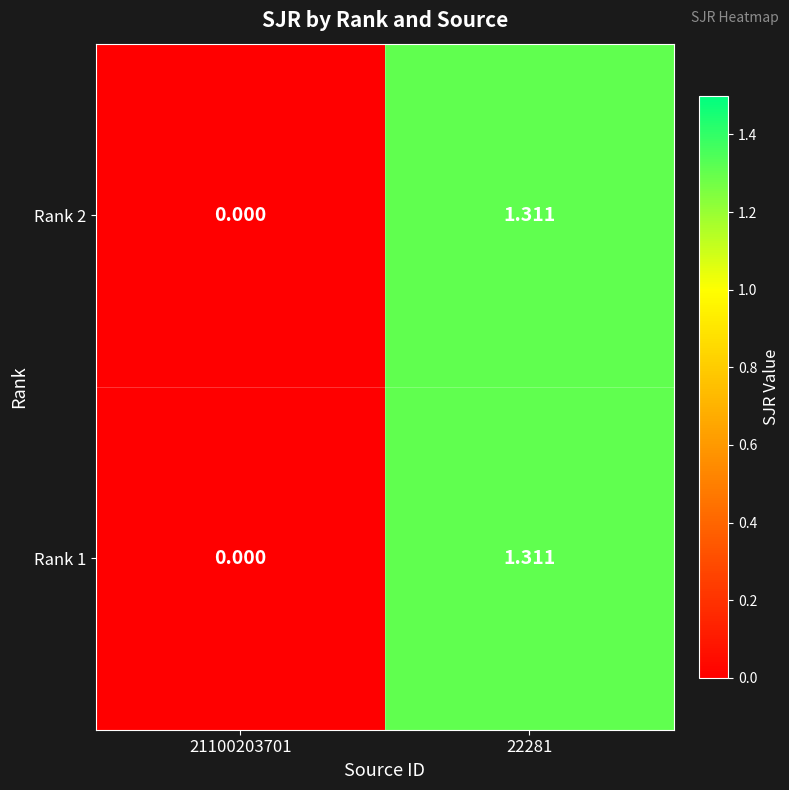

Reading left to right, extract all data points from this chart.

Rank 2: 21100203701=0.0	22281=1.3
Rank 1: 21100203701=0.0	22281=1.3